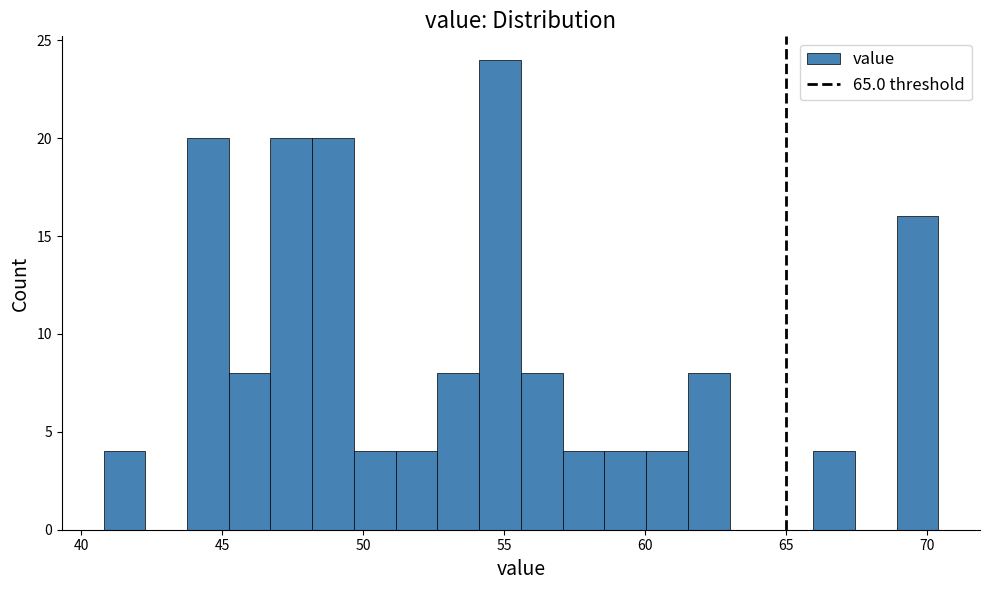

Read against the x-axis, roughly where is the centre of the tallest bar?

55.0